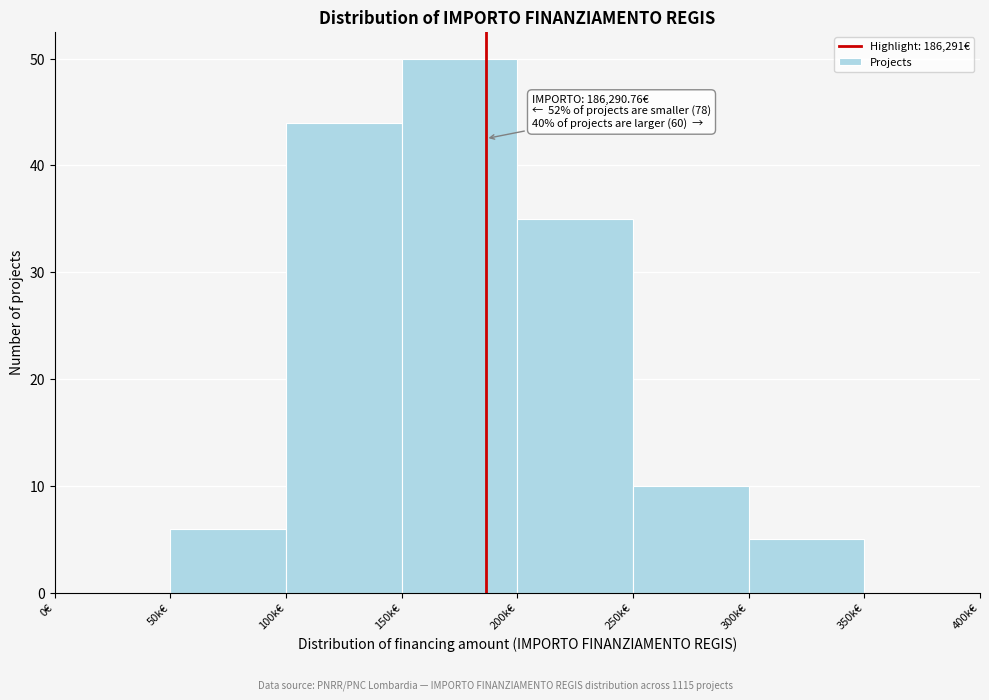

Reading right to left, list all the values displayed in this chart.

350k€=0	300k€=5	250k€=10	200k€=35	150k€=50	100k€=44	50k€=6	0€=0